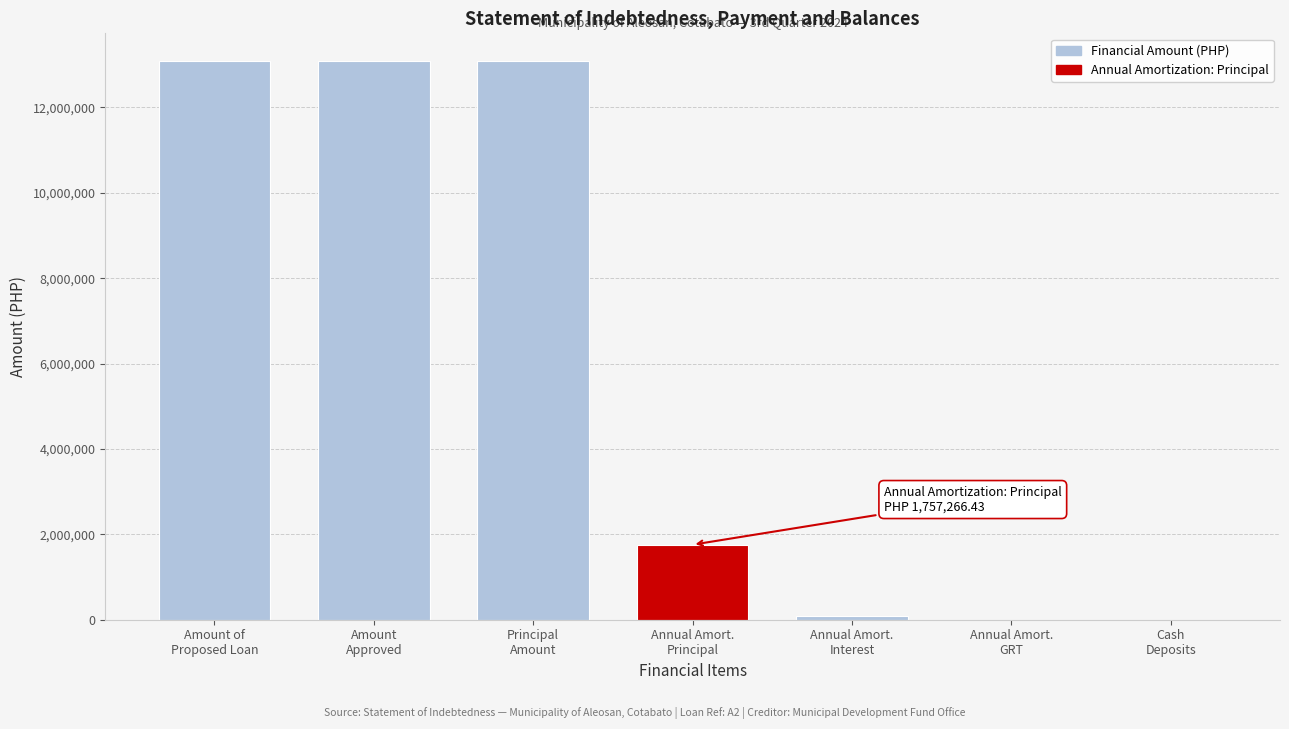

What is the greatest value displayed?

13080000.0